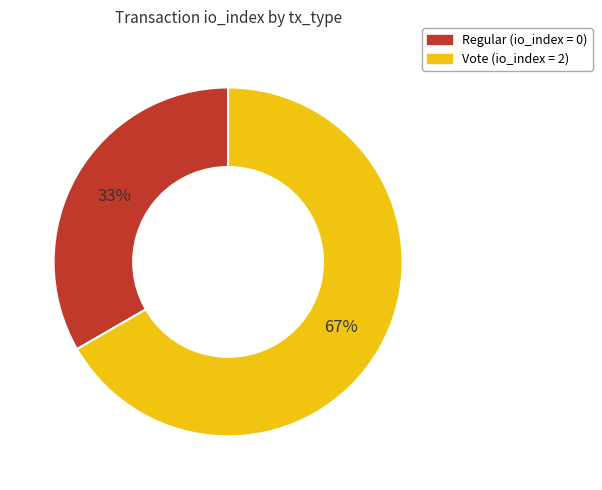

How many segments does this pie chart have?

2